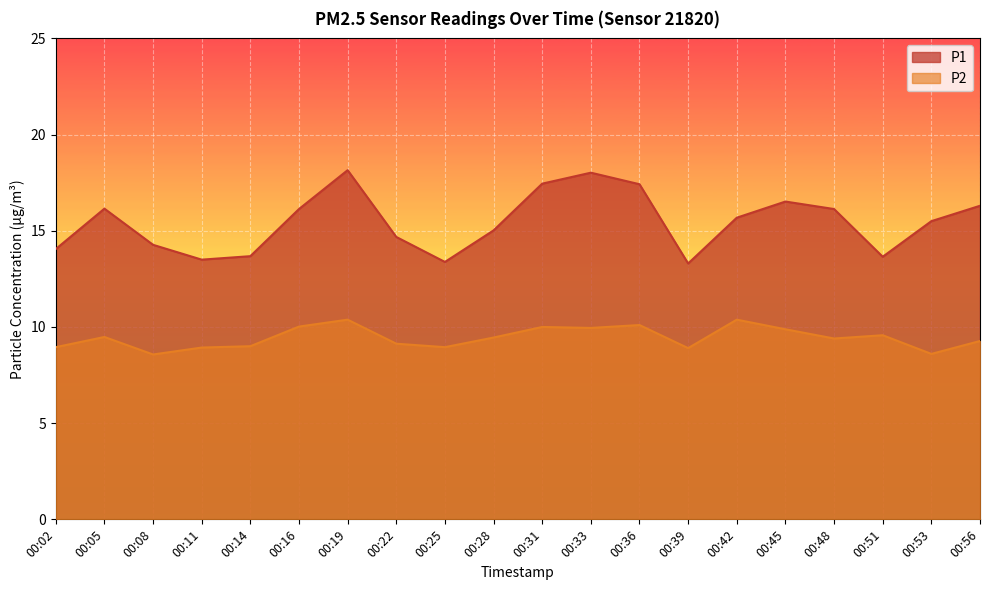

How many interior local peaks does the P2 series have?

6